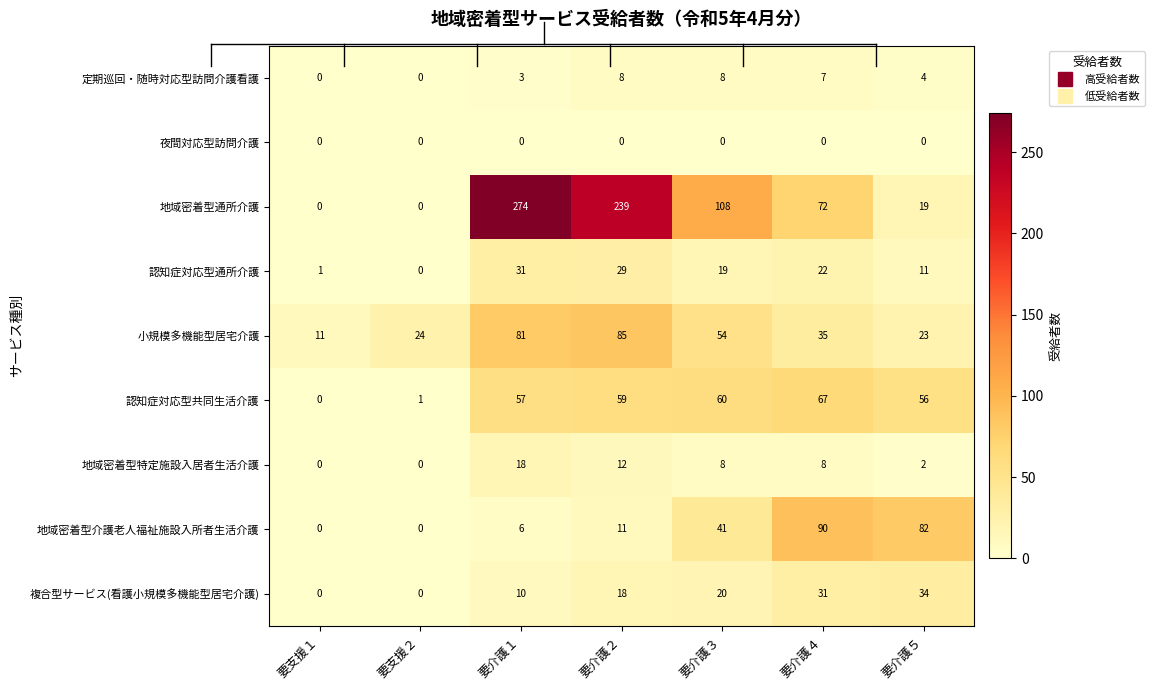

True or false: 地域密着型特定施設入居者生活介護 has a value of 5 at 要介護３.

False